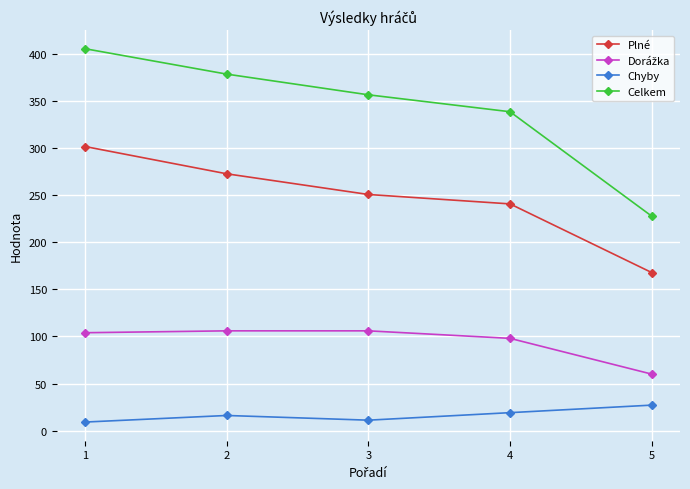

What is the lowest value of the Chyby series?

9